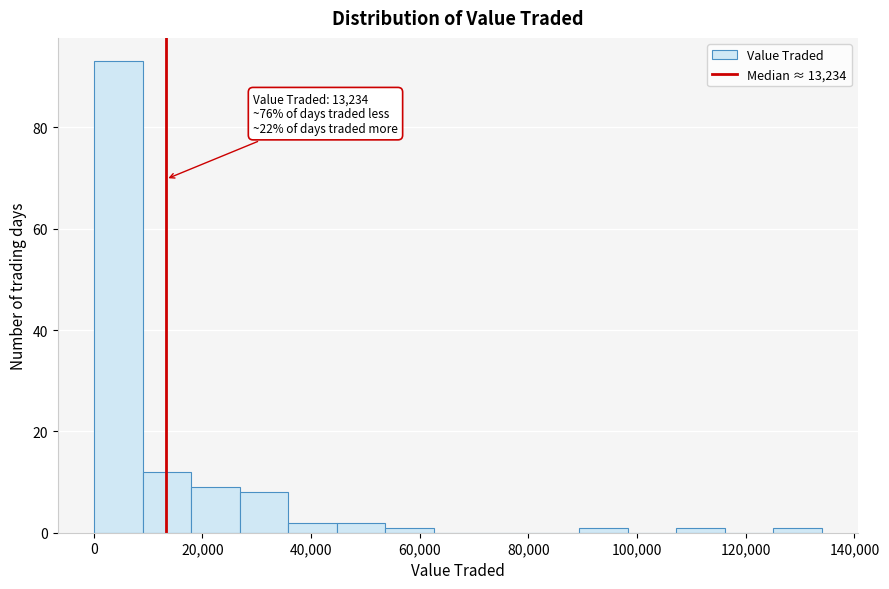

Which range on the x-axis has the tallest bar?

0 to 8000